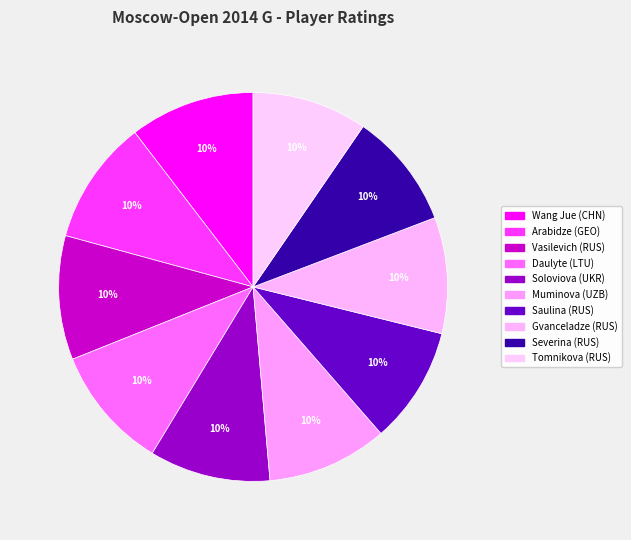

Count the number of slices in the pie.

10